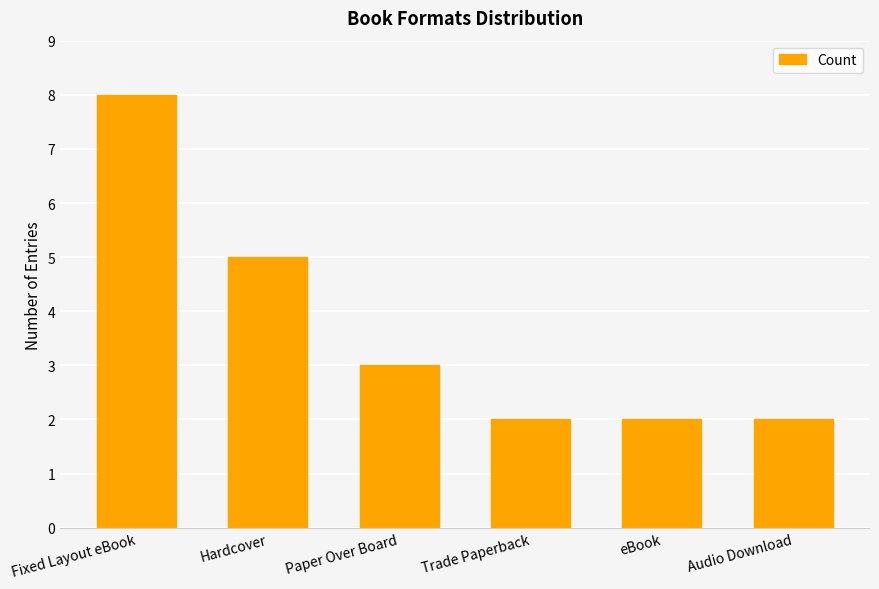

The chart shows a value of 2 at Audio Download. True or false?

True